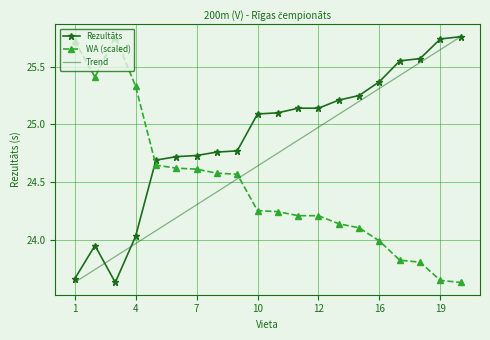

True or false: WA (scaled) and Rezultāts intersect in this chart.

True